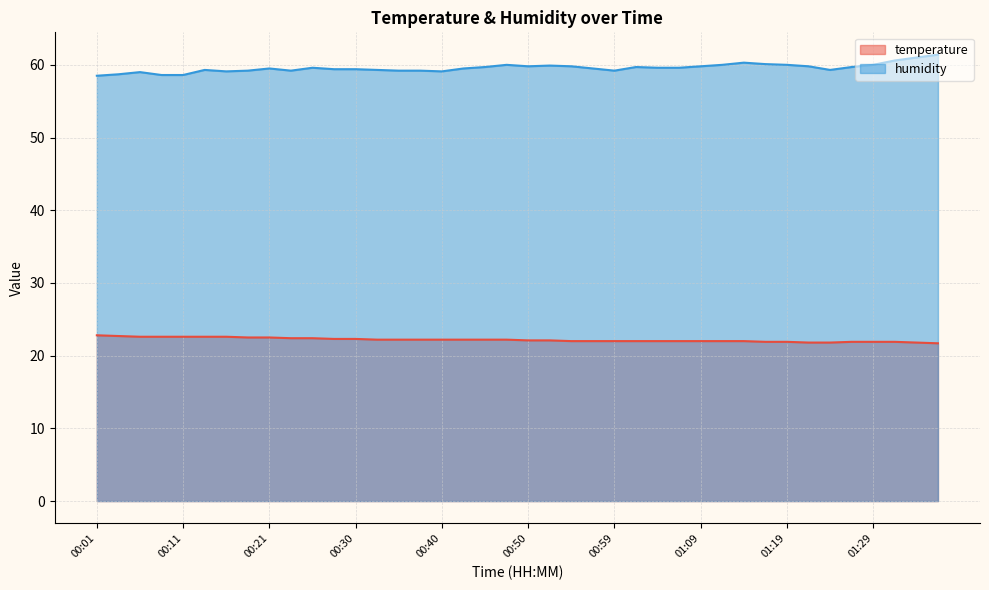

At which category is the sum across all series the highest?

01:36